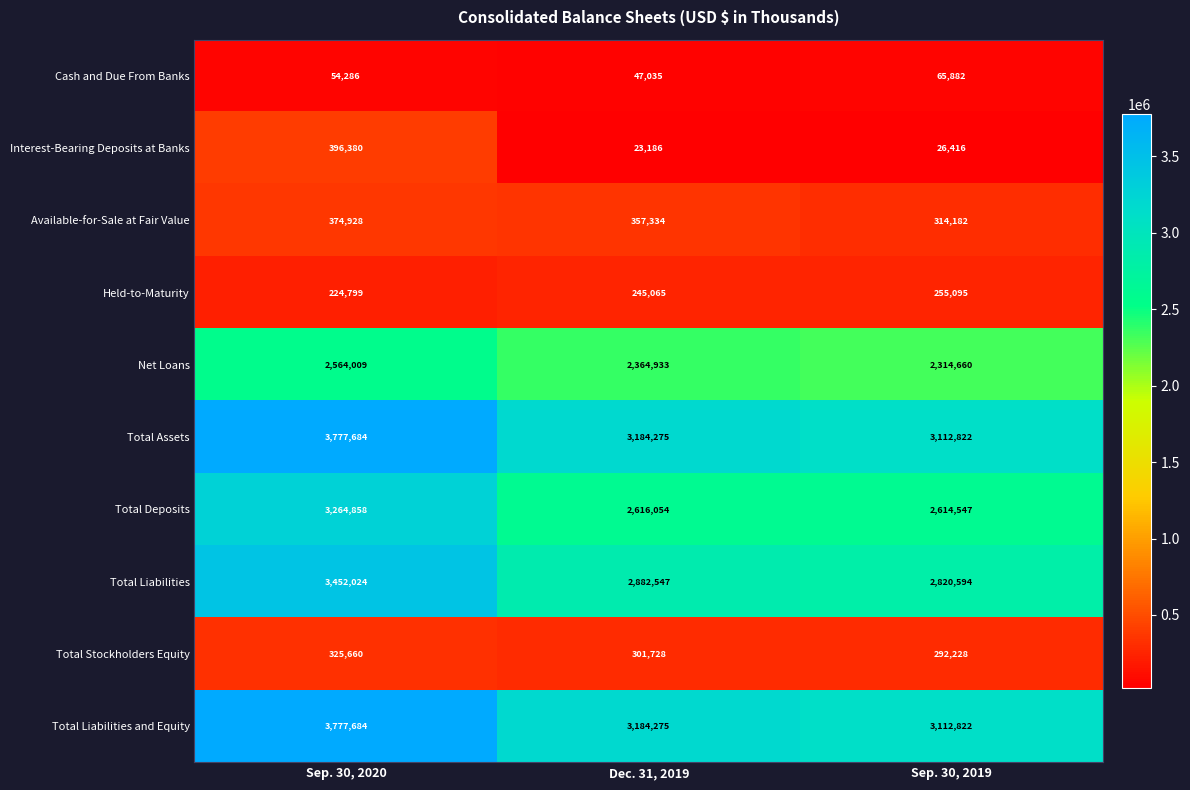

At which label does Interest-Bearing Deposits at Banks first exceed 26416?

Sep. 30, 2020